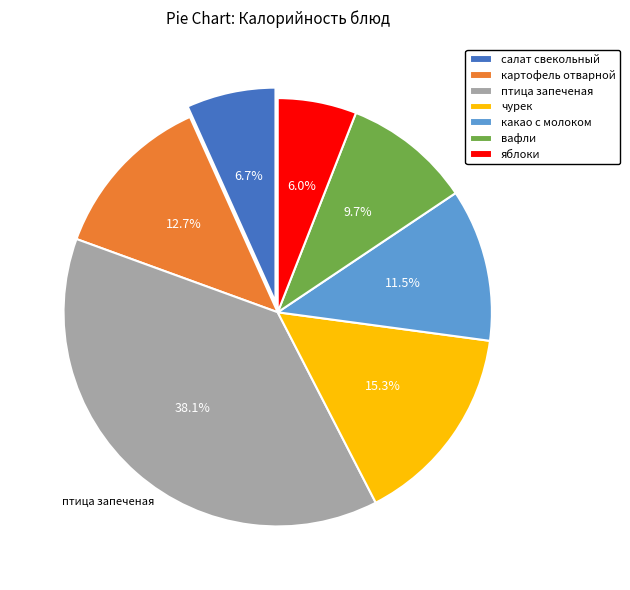

Is there a majority slice in this chart?

No